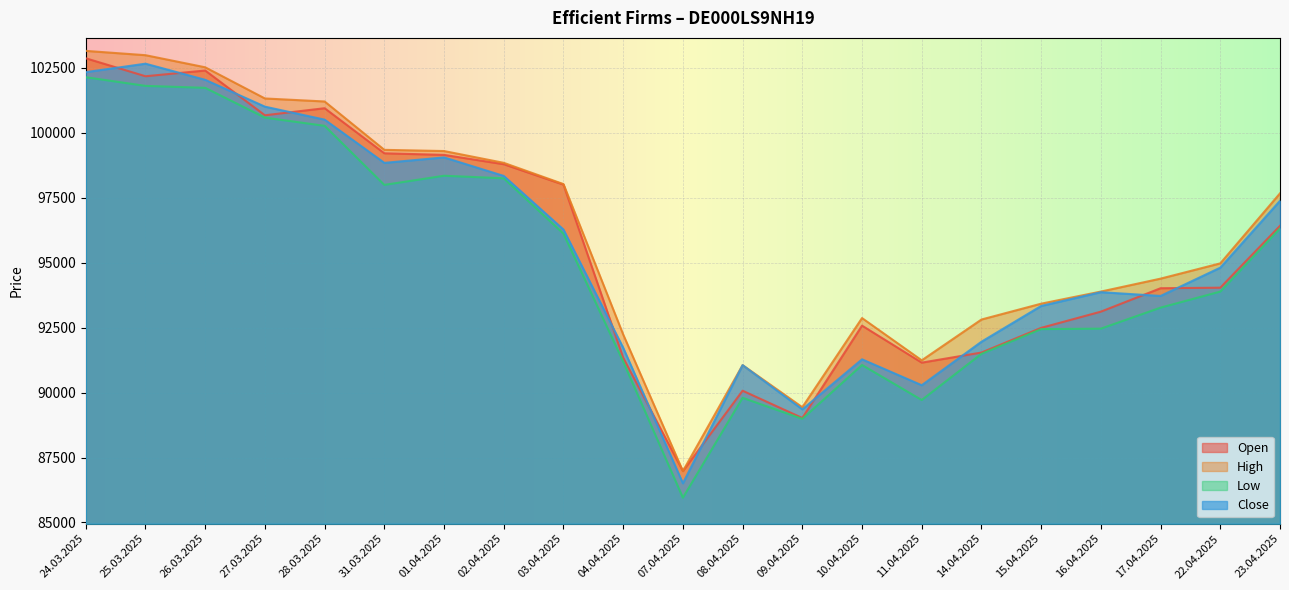

True or false: High has more than 1 points higher than both neighbors.

True